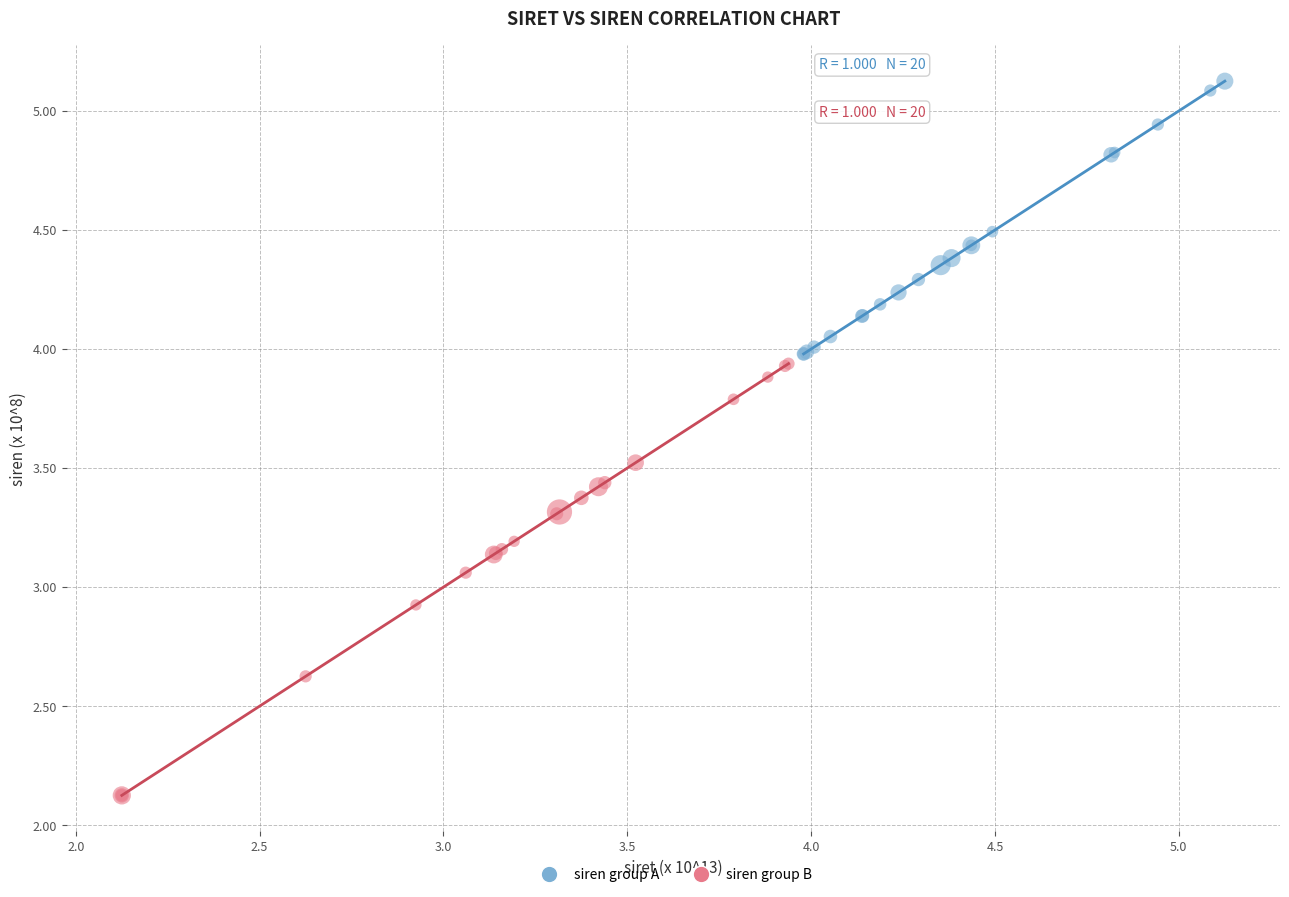

Which series contains the lowest Y value?

siren group B